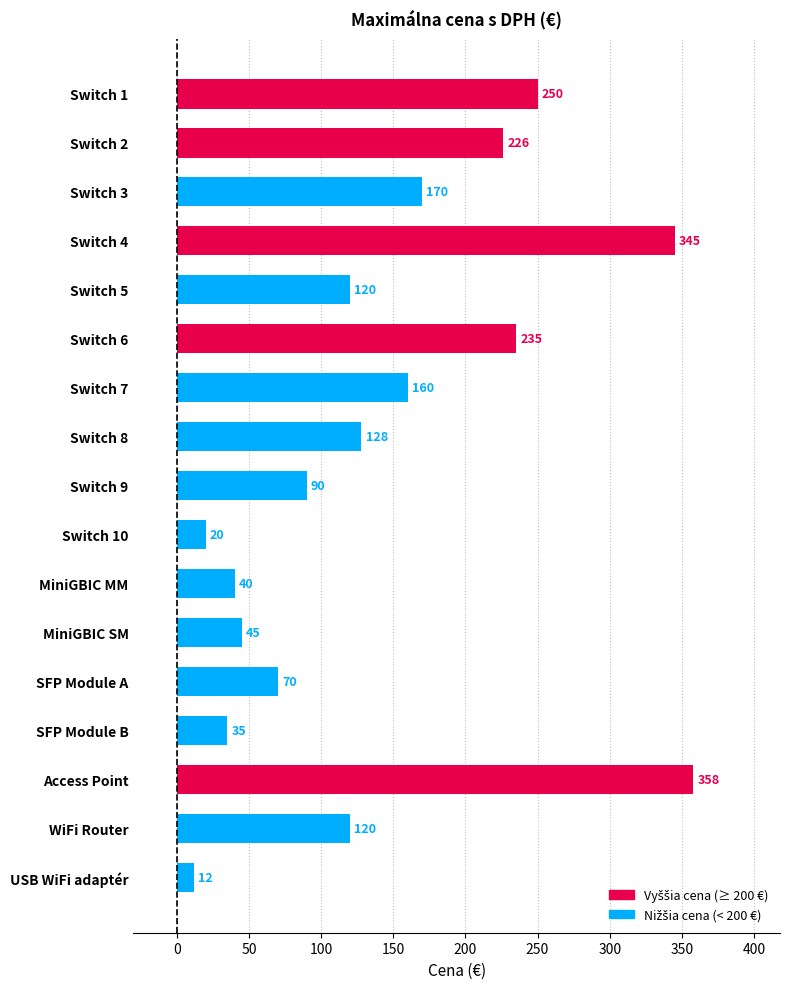

Reading top to bottom, transcribe all the data shown in this chart.

Switch 1=250.0	Switch 2=226.0	Switch 3=170.0	Switch 4=345.0	Switch 5=120.0	Switch 6=235.0	Switch 7=160.0	Switch 8=128.0	Switch 9=90.0	Switch 10=20.0	MiniGBIC MM=40.0	MiniGBIC SM=45.0	SFP Module A=70.0	SFP Module B=35.0	Access Point=358.0	WiFi Router=120.0	USB WiFi adaptér=12.0